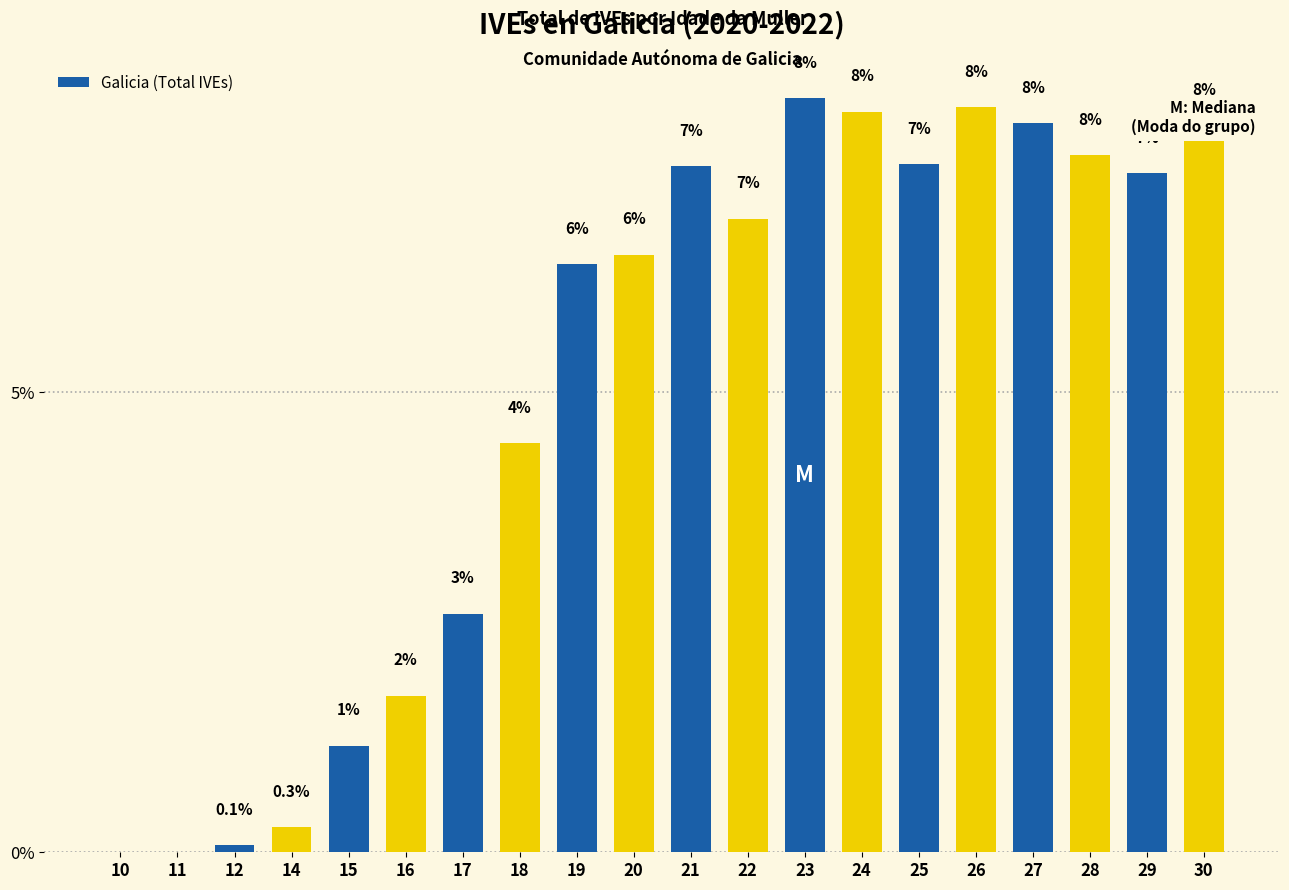

What is the ratio of the value at 24 to the value at 17?

3.1